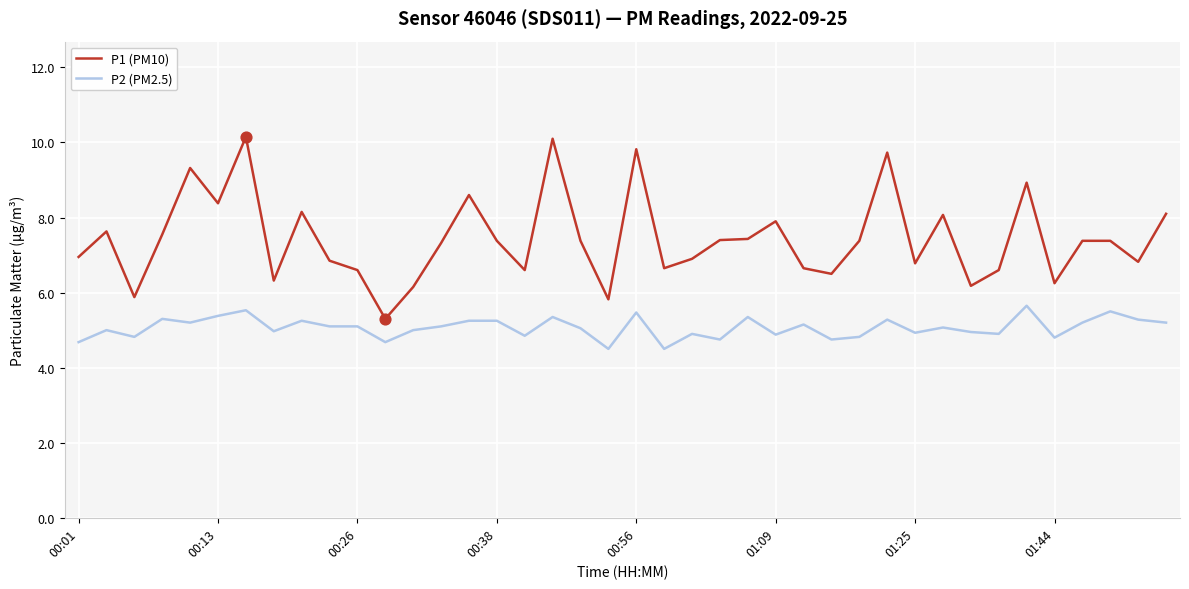

What is the minimum value shown in the chart?

4.5